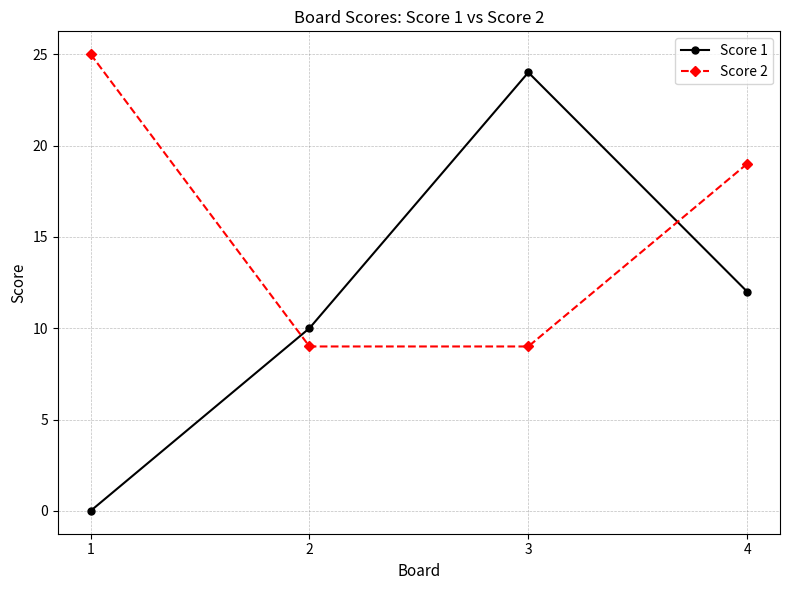

The value of Score 1 at 2 is 14. True or false?

False